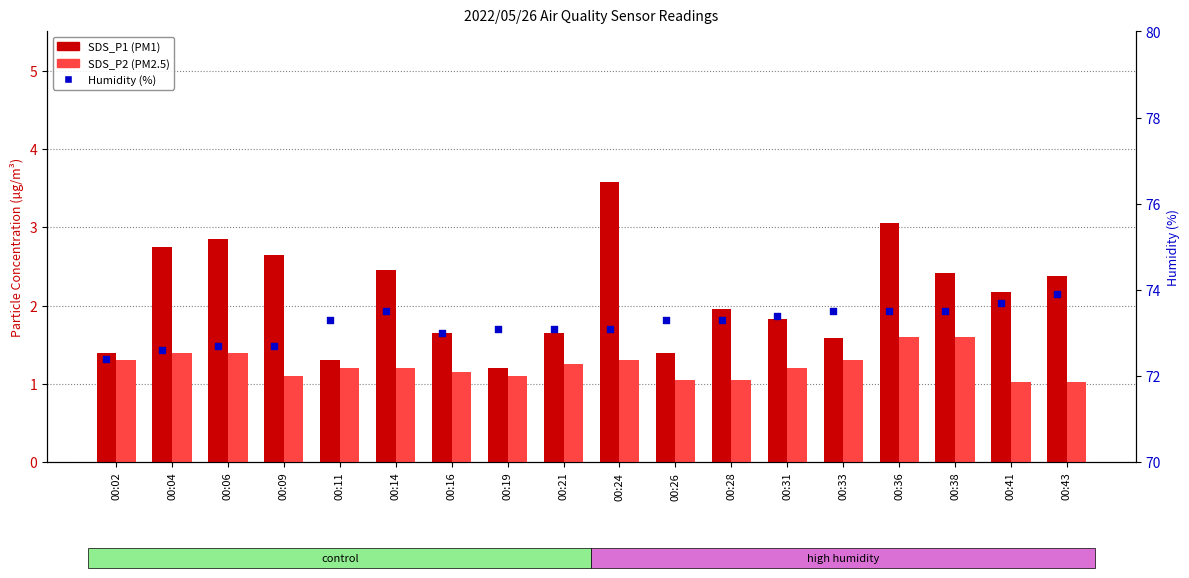

Is the value of SDS_P2 at 00:21 greater than the value of SDS_P1 at 00:14?

No